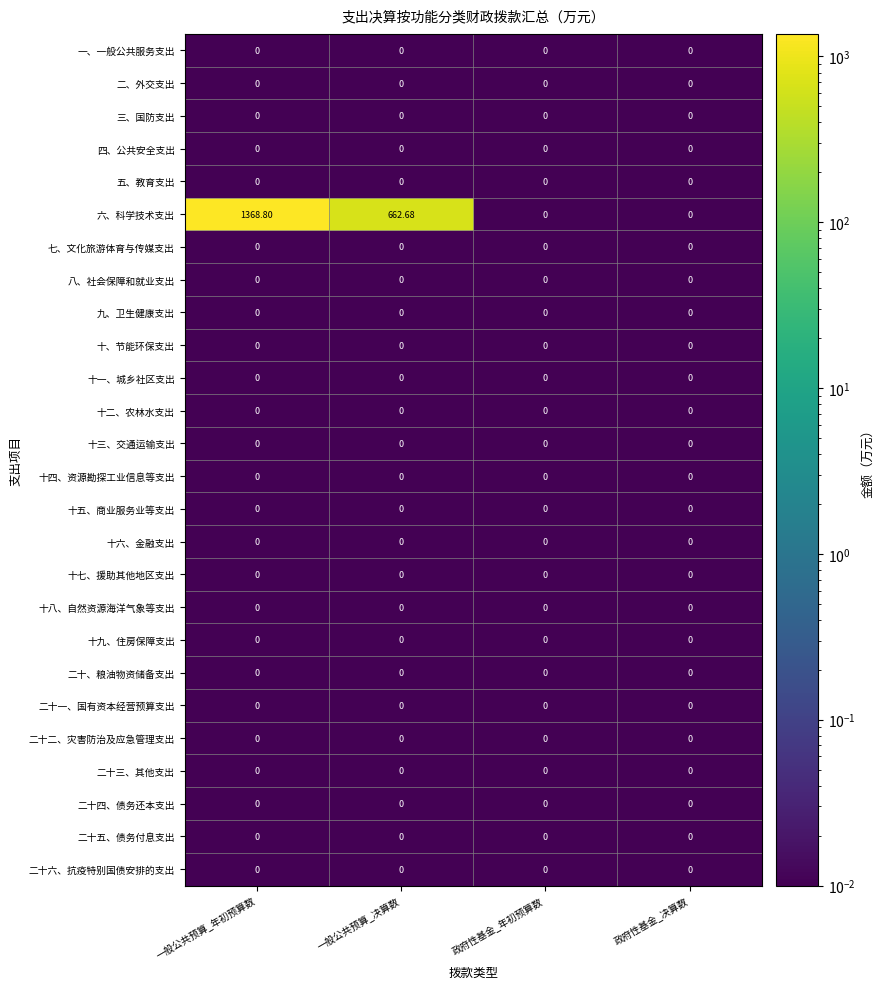

Which series has the largest total across all categories?

六、科学技术支出